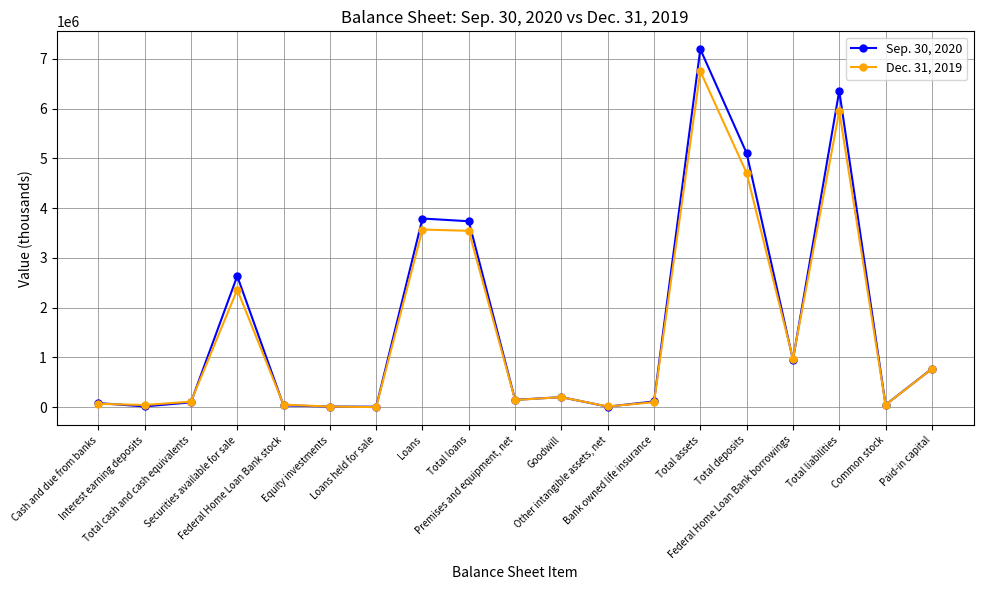

True or false: Sep. 30, 2020 has more than 0 points higher than both neighbors.

True